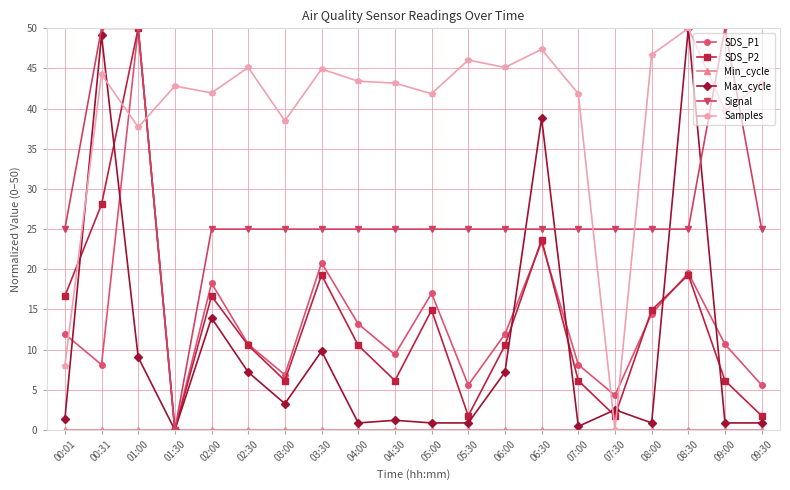

At which category does Samples reach its first local valley?

01:00